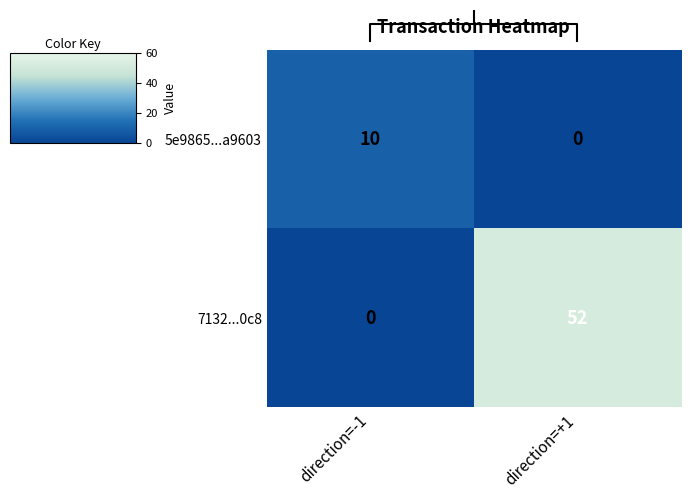

The 7132...0c8 series shows 0 at direction=-1. True or false?

True